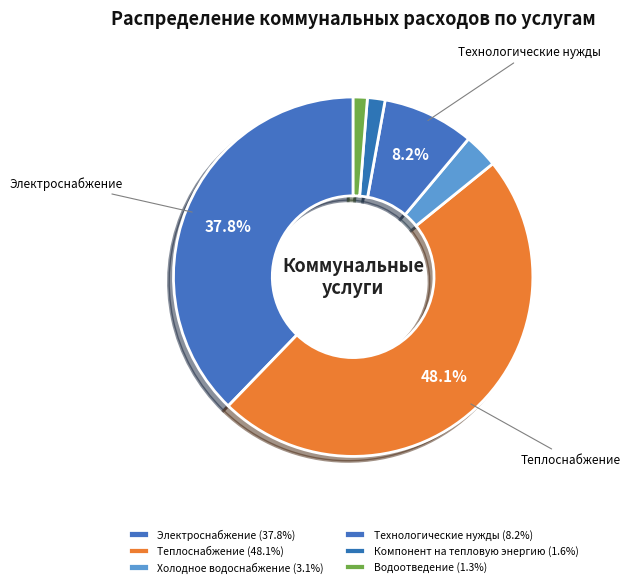

How many segments does this pie chart have?

6